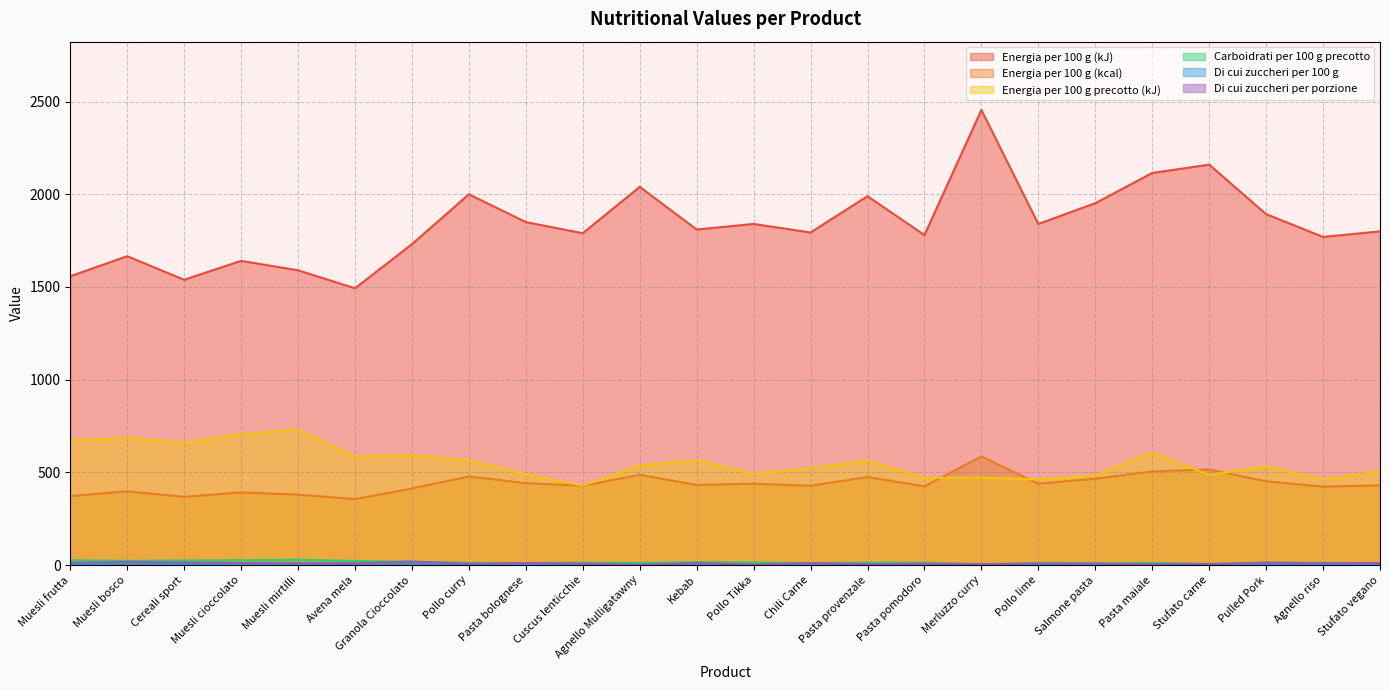

What is the total value across all series at Cereali sport?

2613